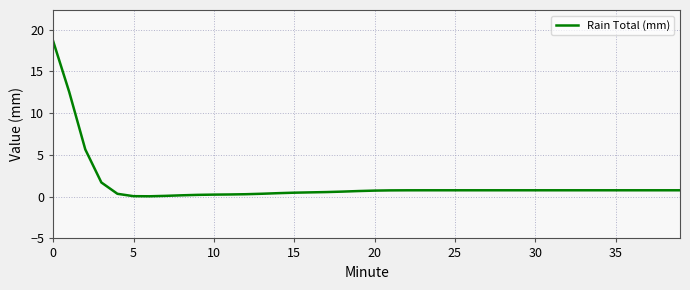

How many lines are shown in the chart?

1